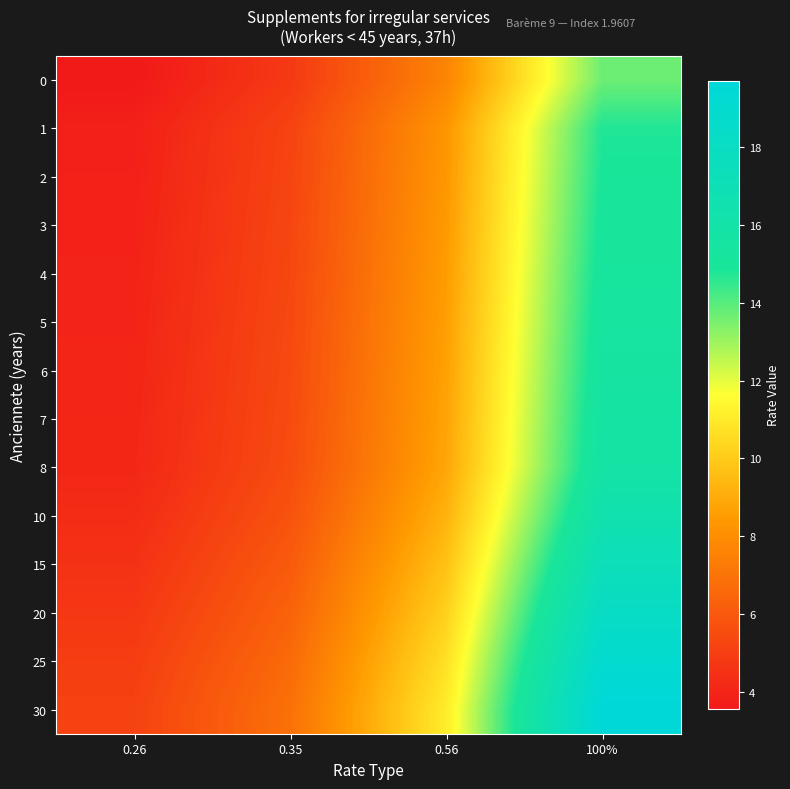

How many distinct data groups are displayed?

14